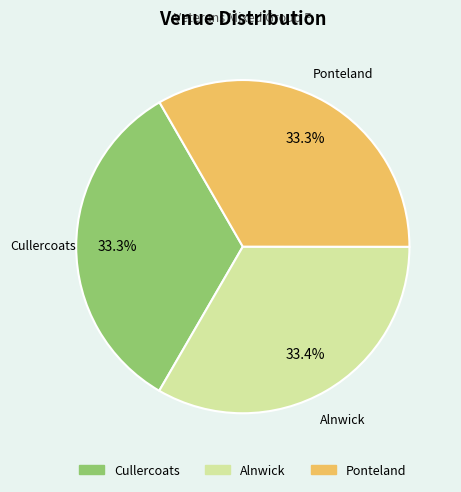

To the nearest percent, what portion does Alnwick represent?

33%